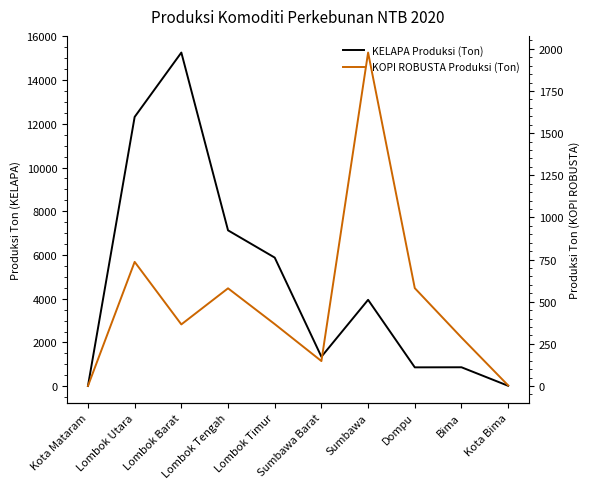

Which has a higher value, Lombok Tengah or Dompu?

Lombok Tengah